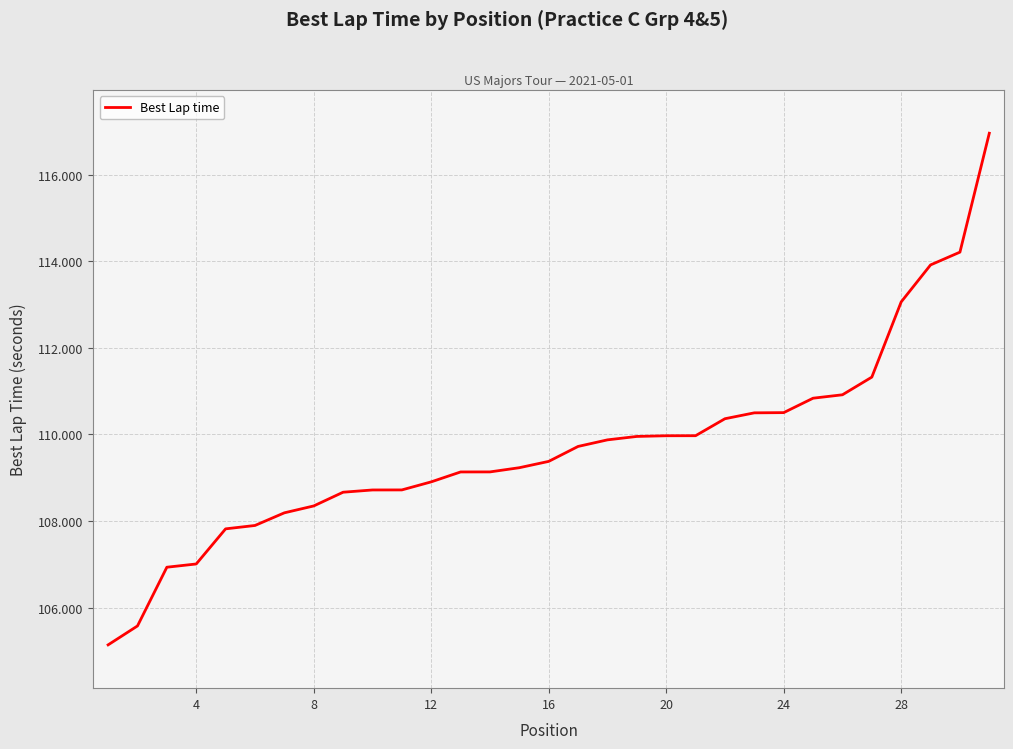

What is the greatest value displayed?

117.0